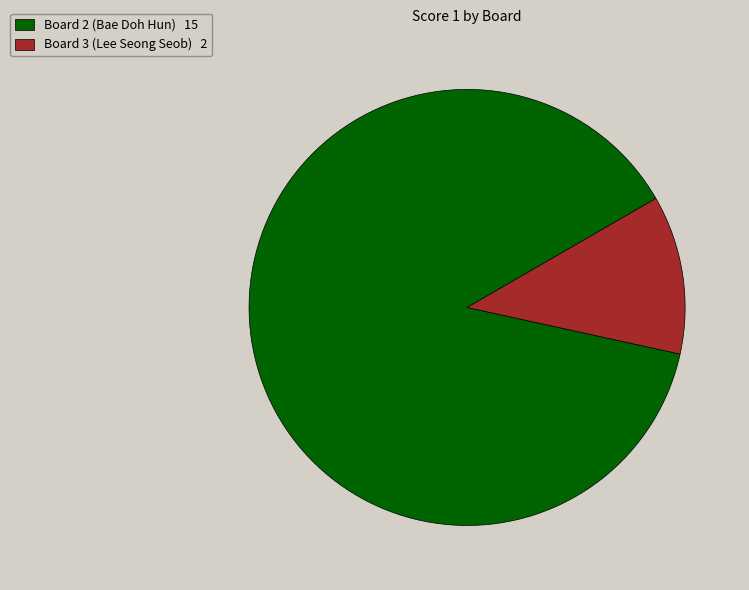

Which slice represents more than half of the pie?

Board 2 (Bae Doh Hun) 15